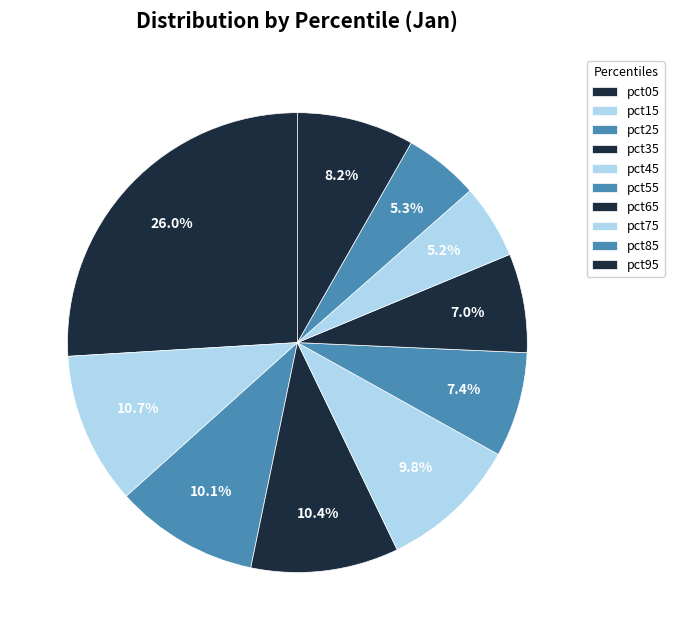

What portion of the pie excludes pct95?

91.8%